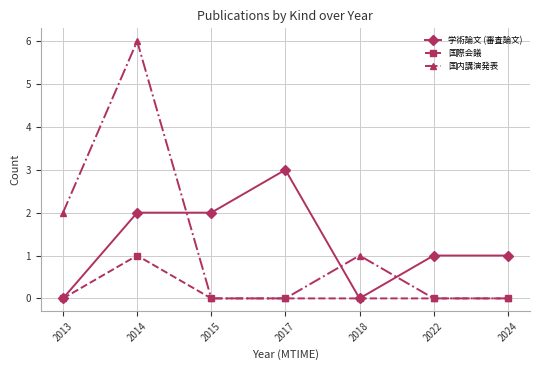

What is the sum of the 学術論文 (審査論文) values at 2017 and 2024?

4